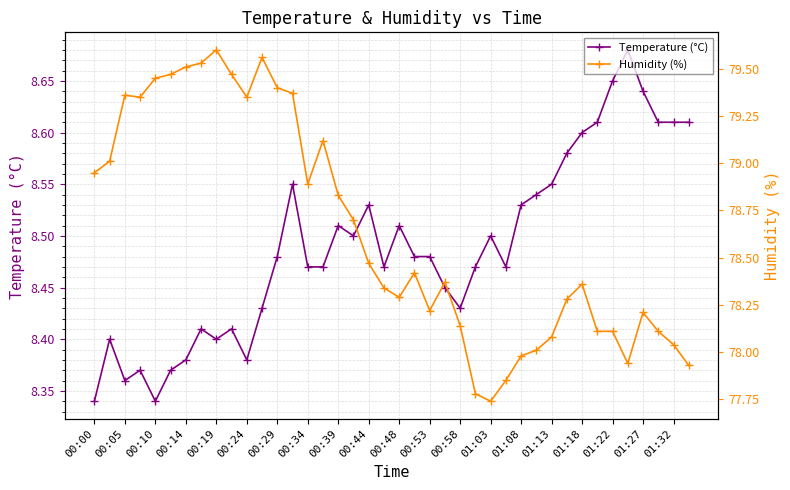

Is this an area chart (filled region under the line)?

No